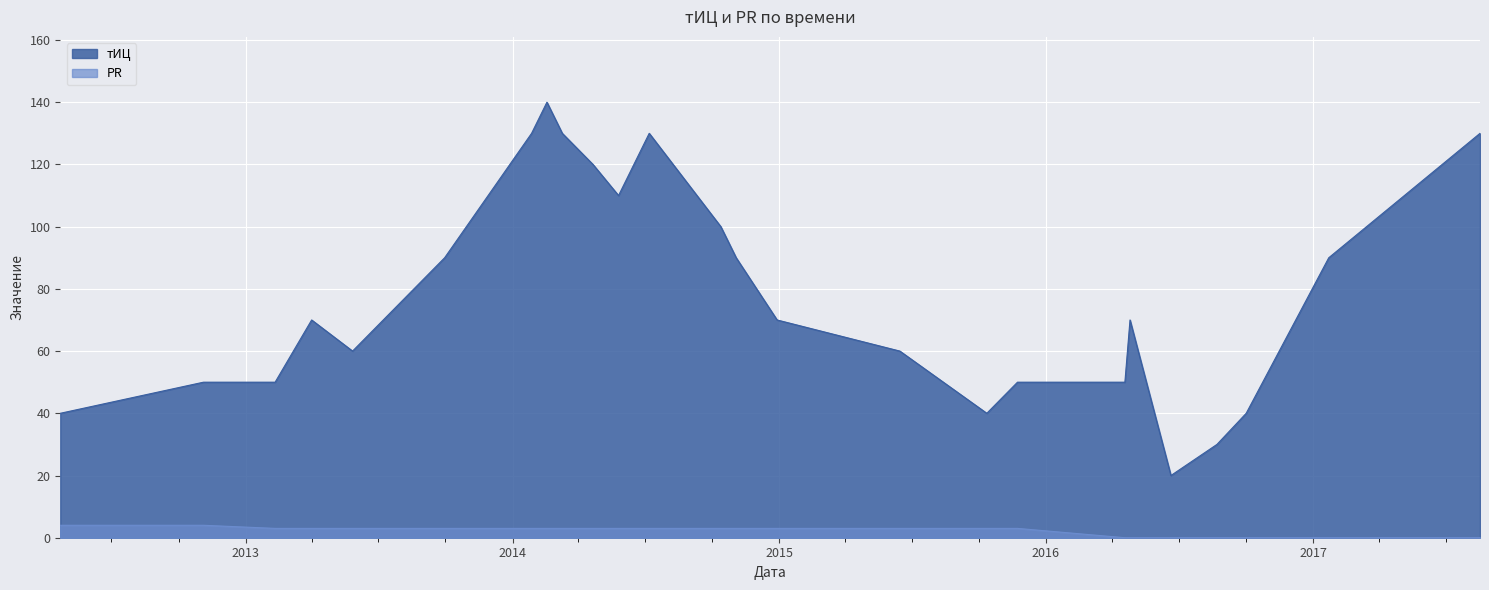

Count the number of data series in this chart.

2